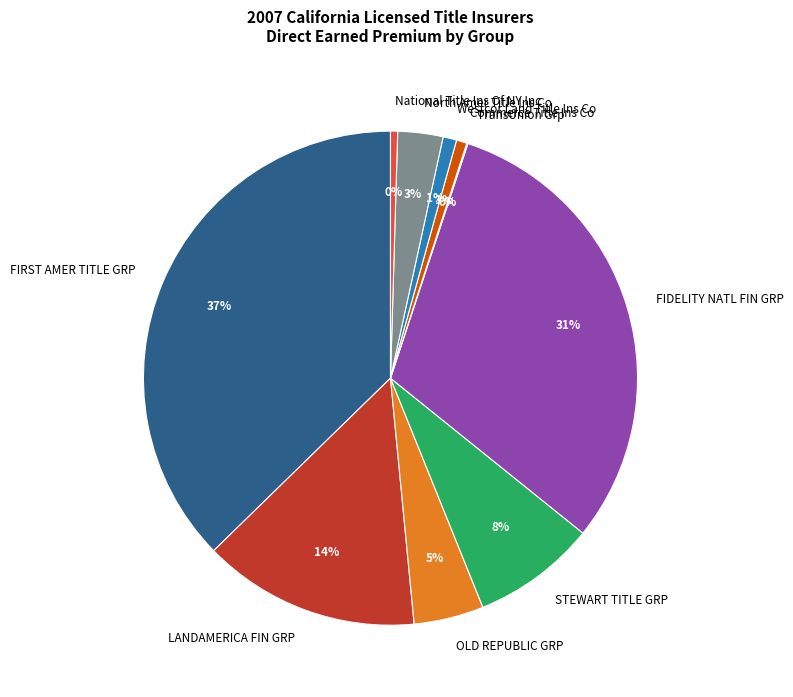

Which has a higher value, LANDAMERICA FIN GRP or National Title Ins Of NY Inc?

LANDAMERICA FIN GRP